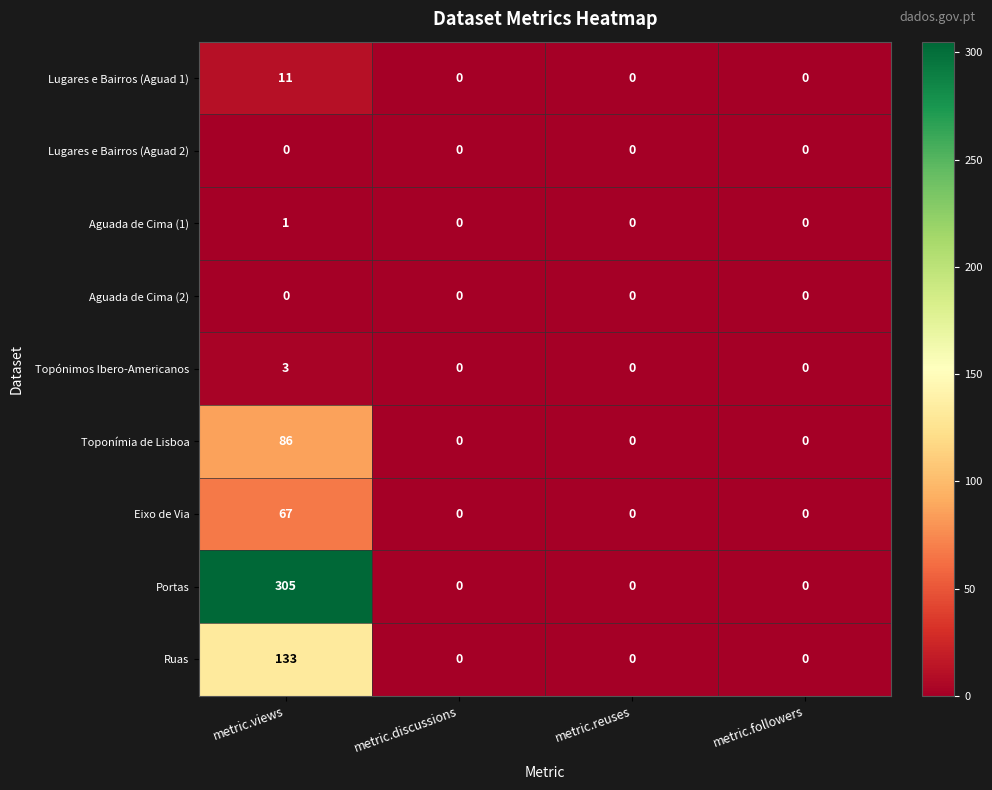

At how many categories does at least one series exceed 24?

1